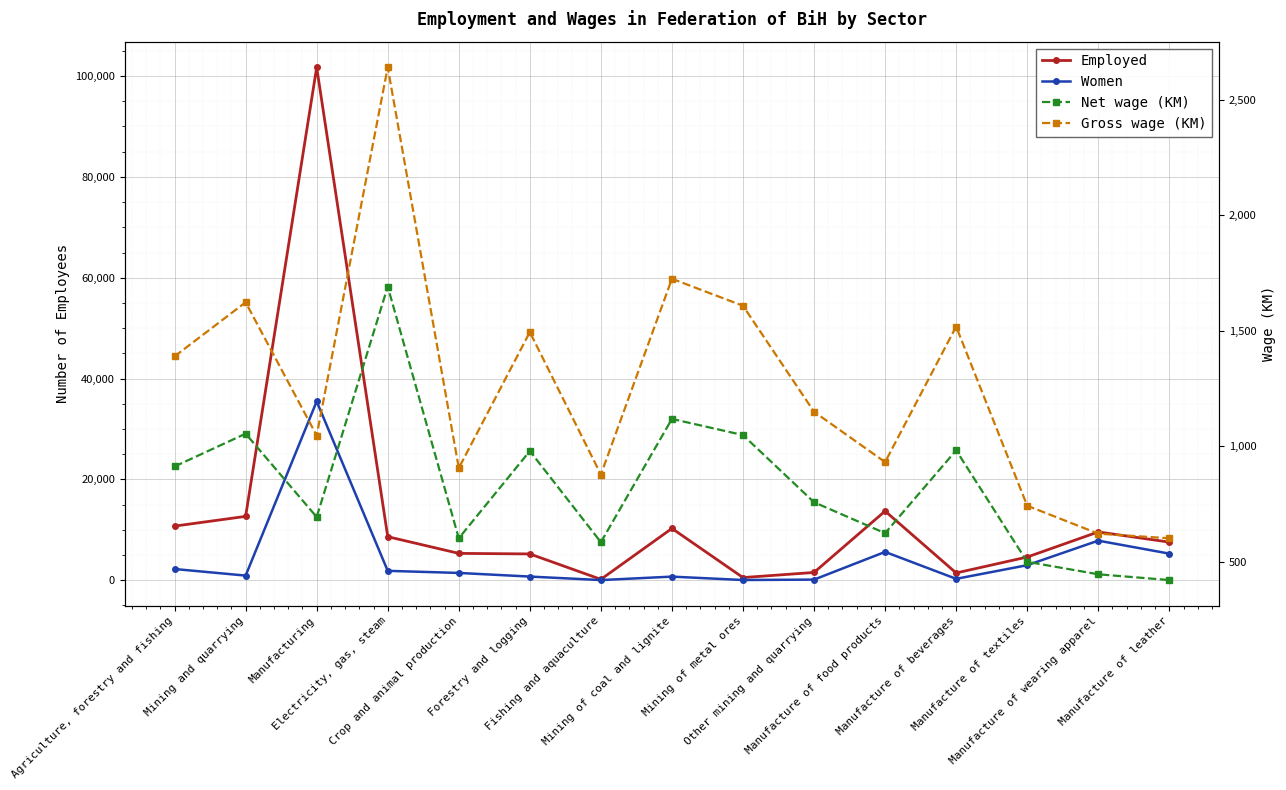

Where do Women and Net wage (KM) first cross each other?

Agriculture, forestry and fishing and Mining and quarrying